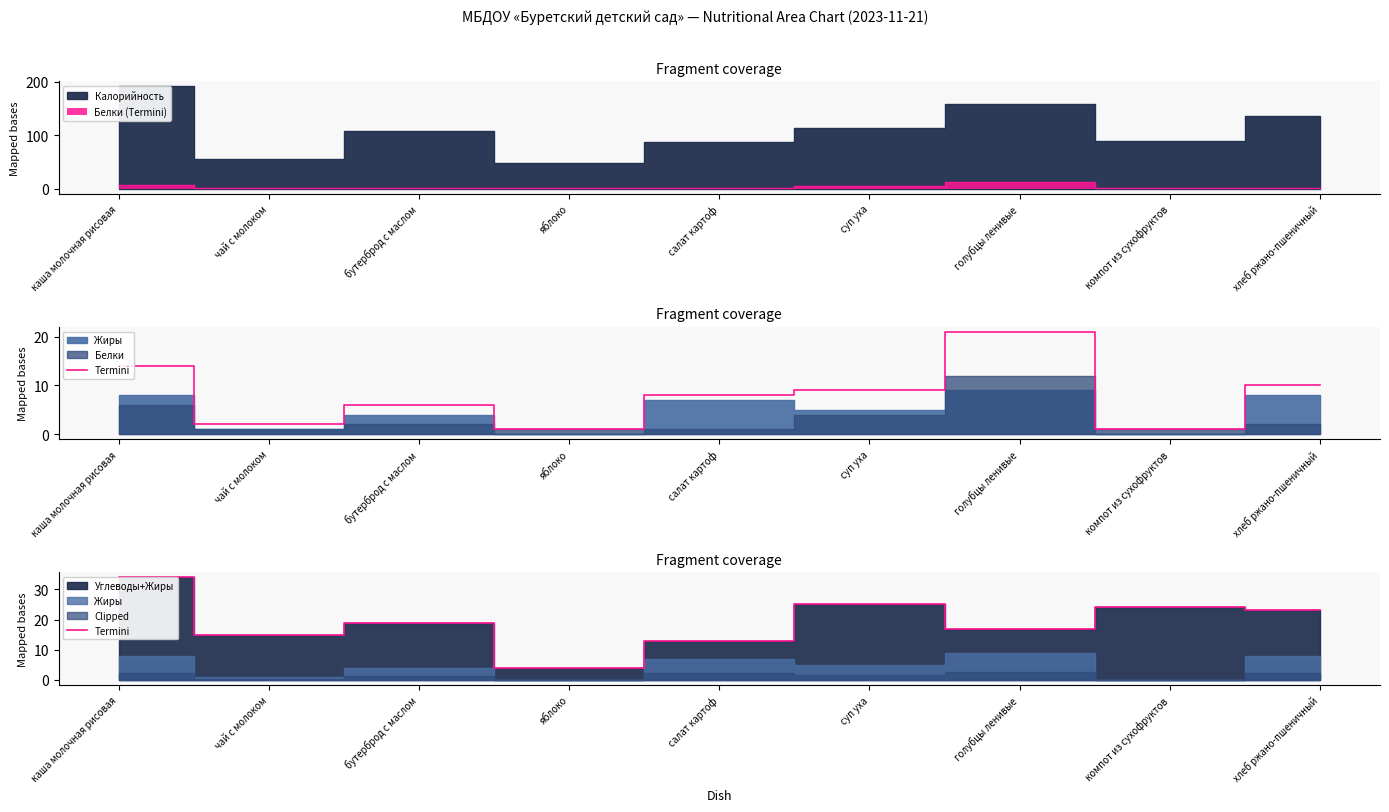

Between каша молочная рисовая and голубцы ленивые, which is larger?

каша молочная рисовая